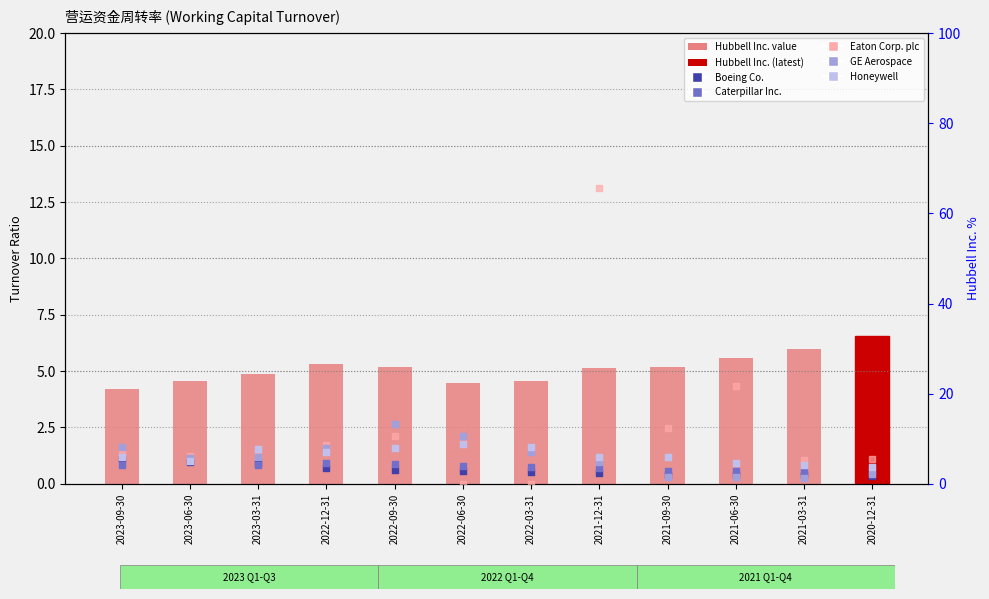

What is the total value across all series at 2021-06-30?

38.1